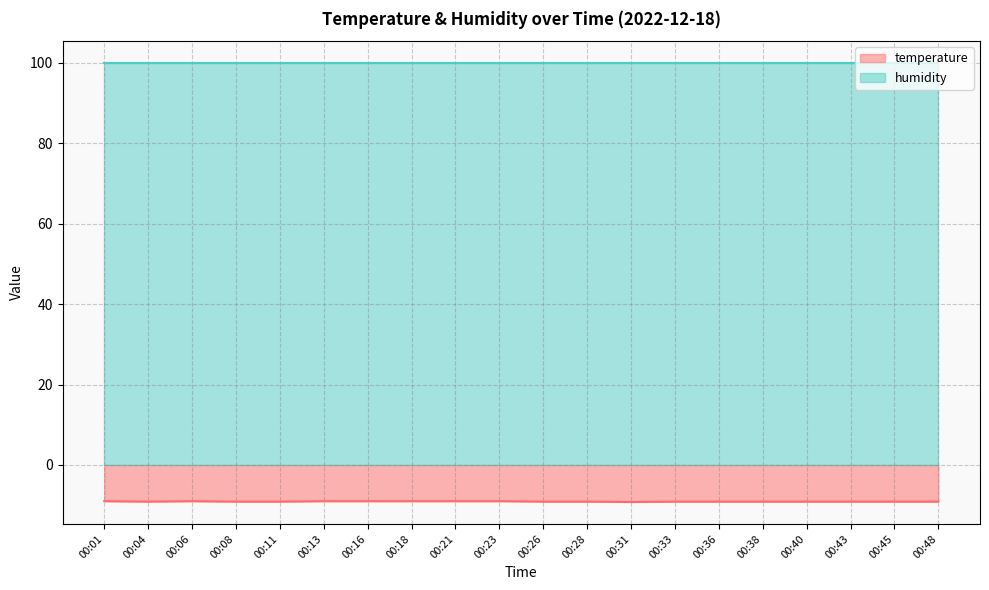

What value does the data have at 00:16?

-9.0